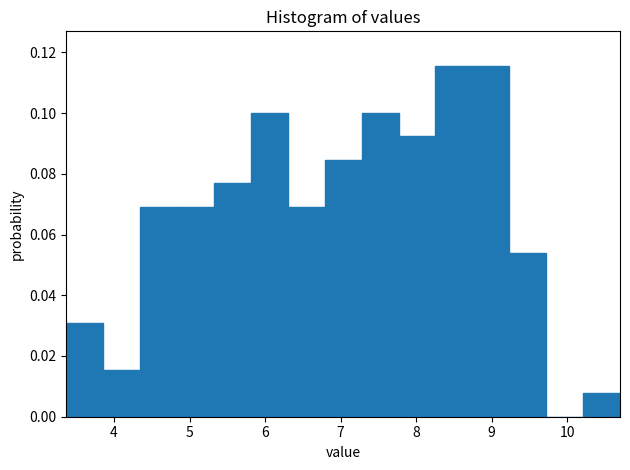

Reading left to right, list every bar in this chart as the range it spans on the x-axis followed by its height. Neither the bar edges nor the heights are printed on the chart, so give them approximately, as read against the axes.

3.4 to 3.9: 0.030
3.9 to 4.3: 0.016
4.3 to 4.8: 0.070
4.8 to 5.3: 0.070
5.3 to 5.8: 0.076
5.8 to 6.3: 0.100
6.3 to 6.8: 0.070
6.8 to 7.3: 0.084
7.3 to 7.8: 0.100
7.8 to 8.3: 0.092
8.3 to 8.7: 0.116
8.7 to 9.2: 0.116
9.2 to 9.7: 0.054
9.7 to 10.2: 0
10.2 to 10.7: 0.008